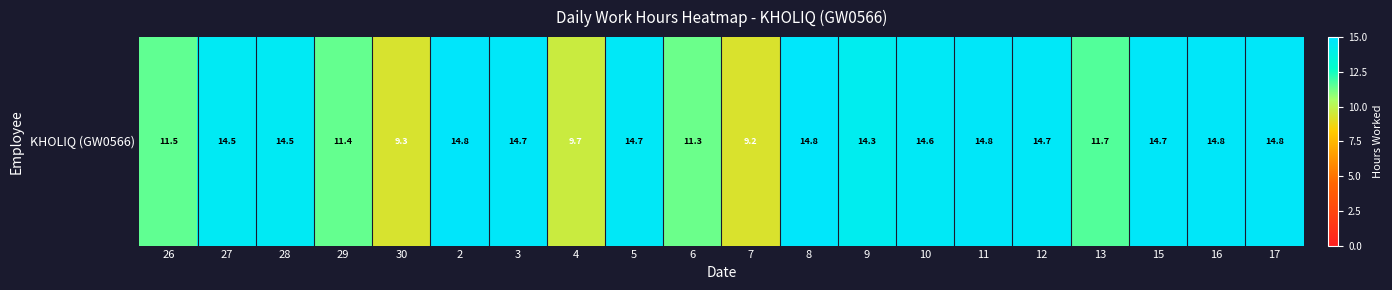

Reading left to right, list all the values displayed in this chart.

11.5	14.5	14.5	11.4	9.3	14.8	14.7	9.7	14.7	11.3	9.2	14.8	14.3	14.6	14.8	14.7	11.7	14.7	14.8	14.8